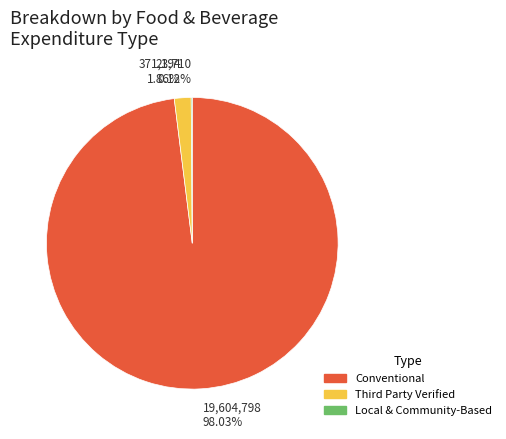

Does 371,194 1.86% represent more than half of the total?

No